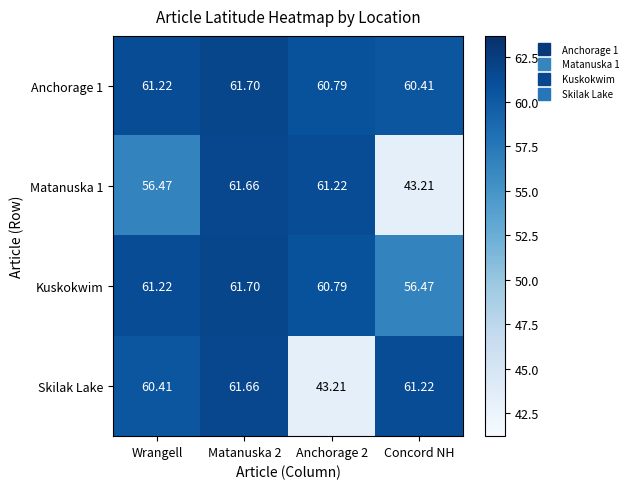

Count the number of categories in the chart.

4